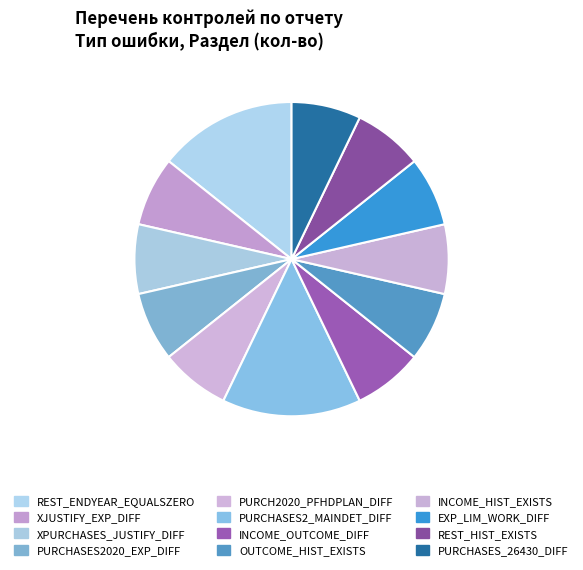

Does any single category account for the majority?

No